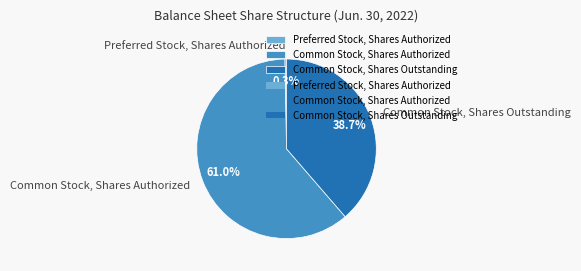

Is it true that Preferred Stock, Shares Authorized is 14% of the pie?

False